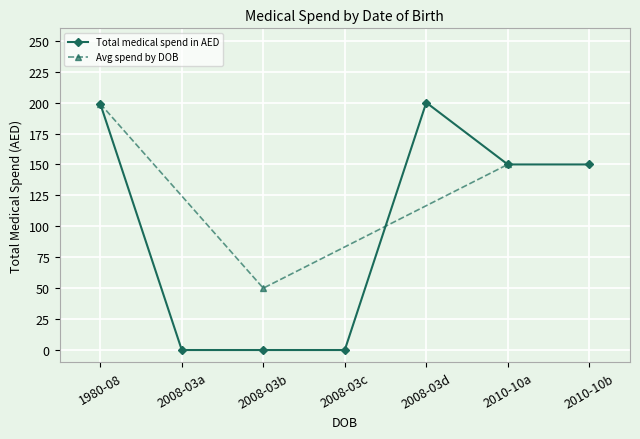

What is the difference between the maximum and minimum values?

200